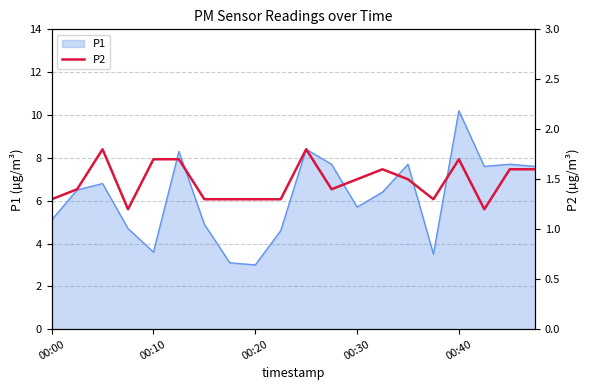

Is it true that P1 equals 3.5 at 00:30?

False